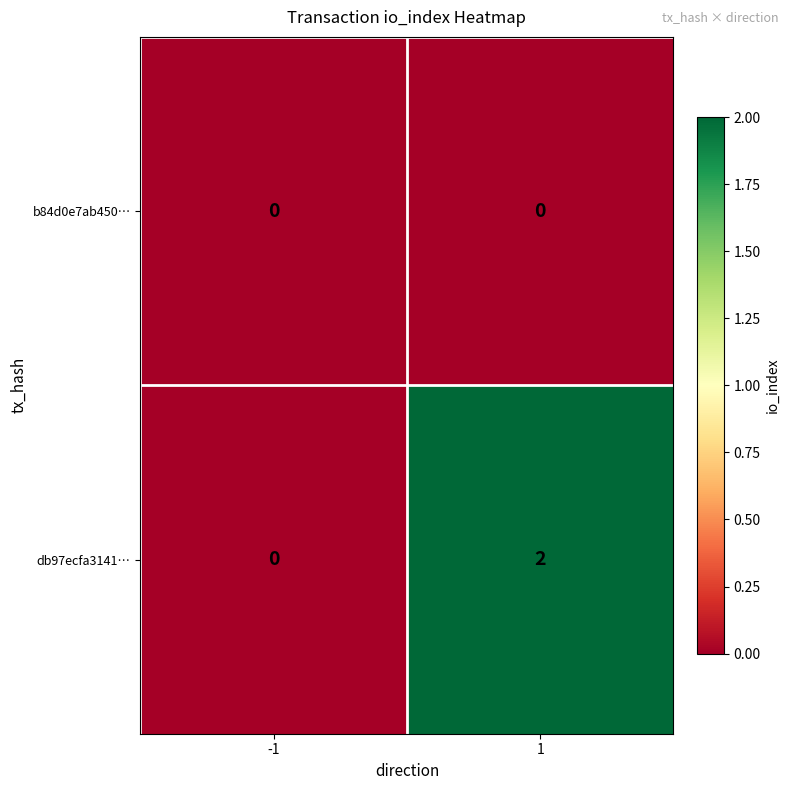

True or false: db97ecfa3141… has a value of 0 at -1.

True